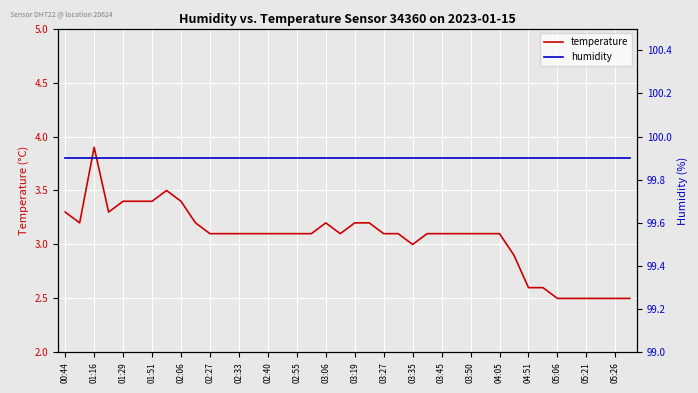

What are all the series names shown in the legend?

temperature, humidity